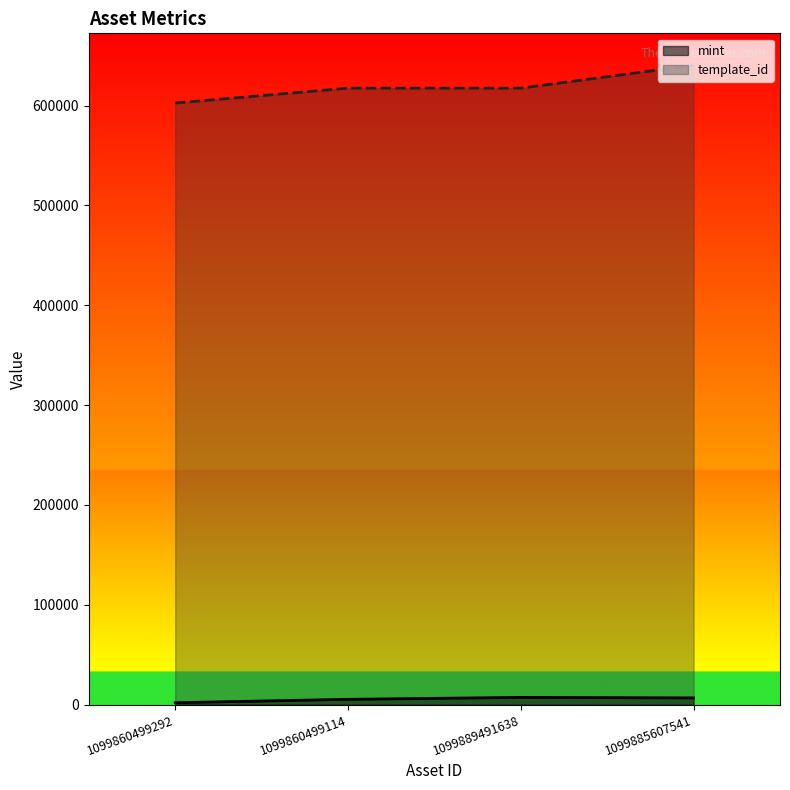

How many lines are shown in the chart?

2